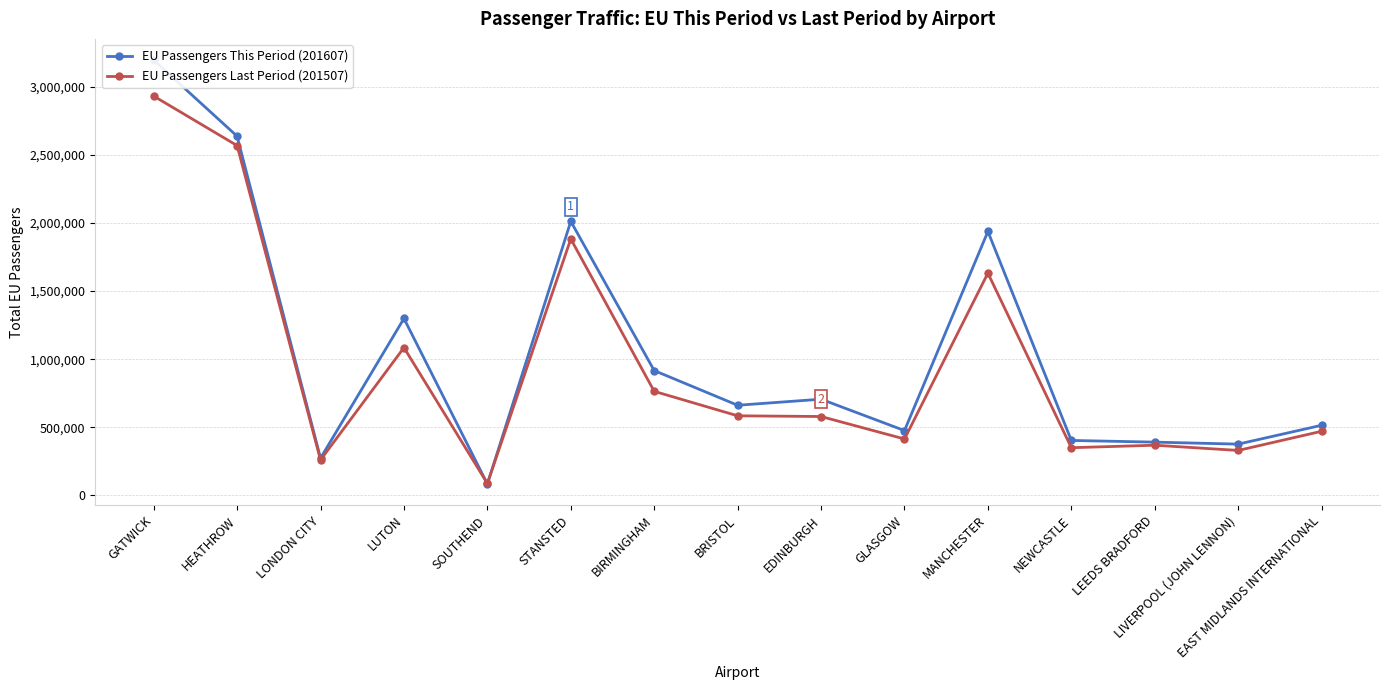

Is the value of EU Passengers This Period (201607) at HEATHROW greater than the value of EU Passengers Last Period (201507) at LUTON?

Yes